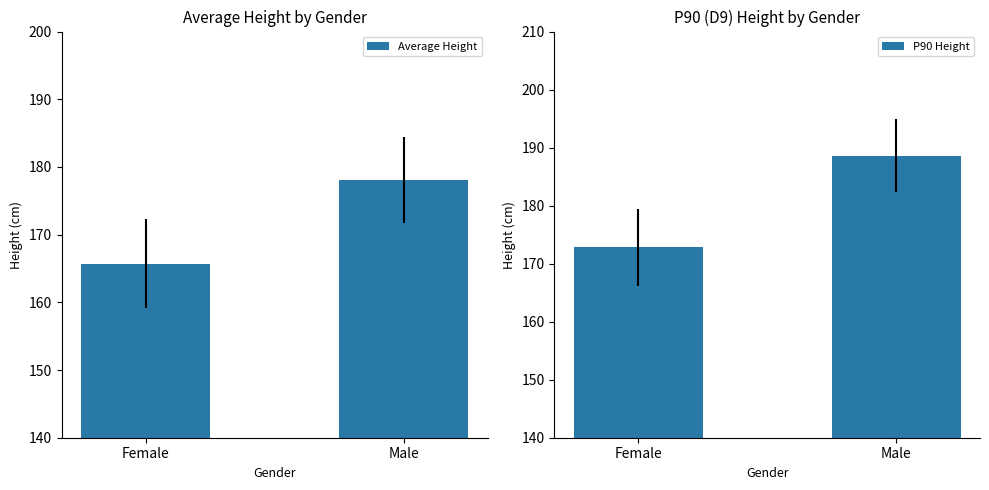

Reading left to right, what are all the values shown in this chart?

Average Height: 165.7	178.1
P90 Height: 172.8	188.6